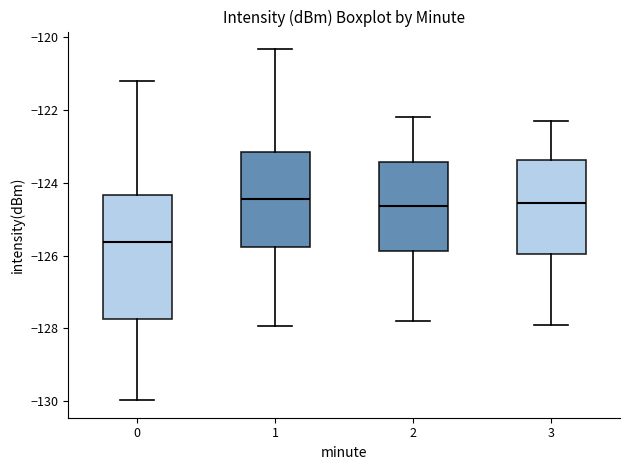

Reading left to right, transcribe this box plot: for each box, give where its median line is, the range the box spans, and where its two whiskers end, as read against the y-axis. The values are not printed on the chart, so give them approximately, as read against the axis.

0: median -125.6, box -127.8 to -124.4, whiskers -130.0 to -121.2
1: median -124.4, box -125.8 to -123.2, whiskers -128.0 to -120.4
2: median -124.6, box -125.8 to -123.4, whiskers -127.8 to -122.2
3: median -124.6, box -126.0 to -123.4, whiskers -127.8 to -122.2